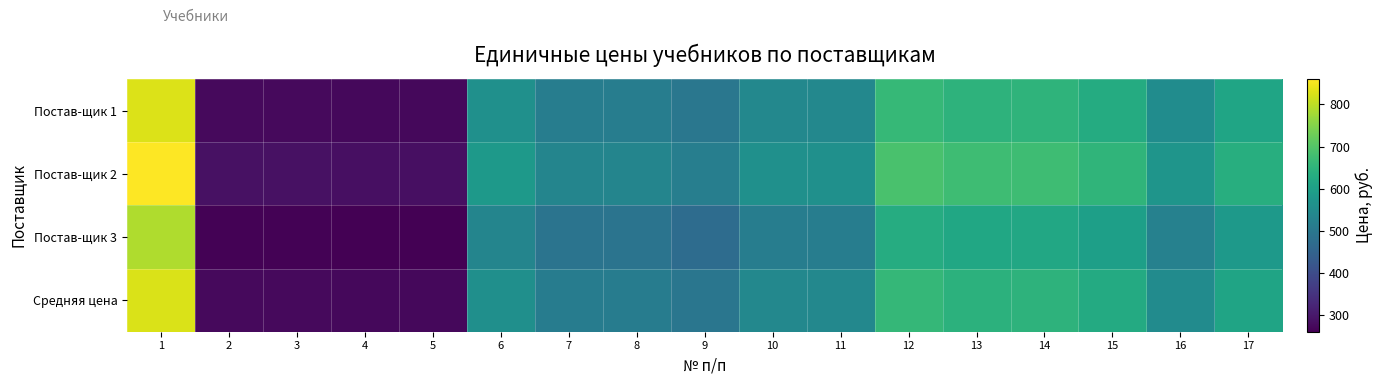

Between 8 and 1, which is larger?

1